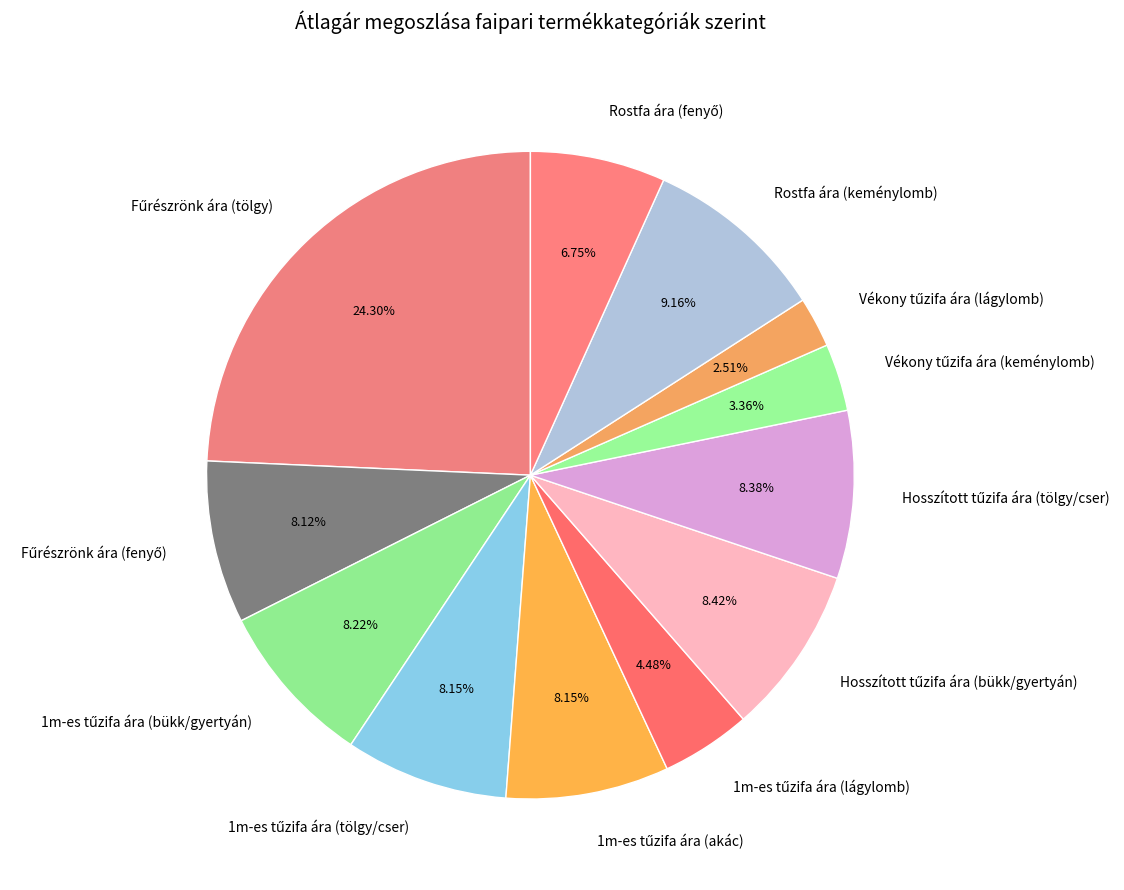

Is there any slice that represents more than half of the pie?

No